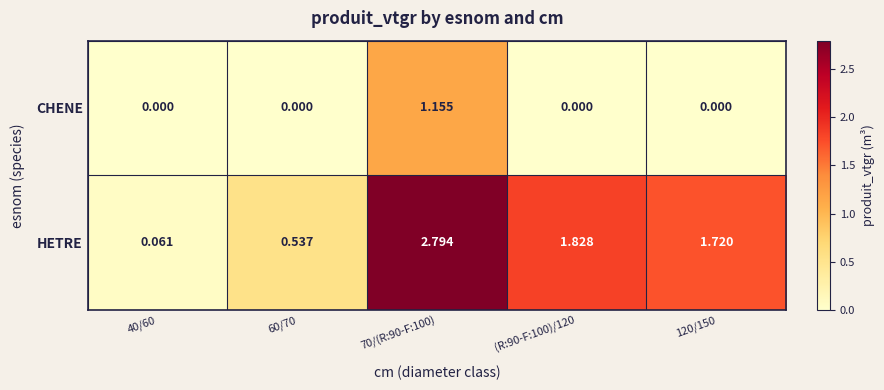

What is the greatest value displayed?

2.8